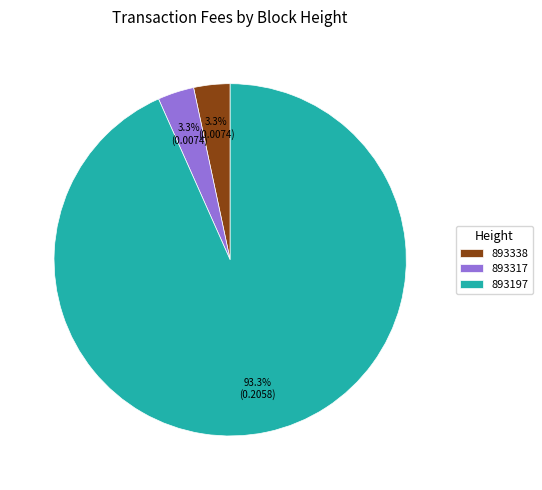

What portion of the pie excludes 893338?

96.7%